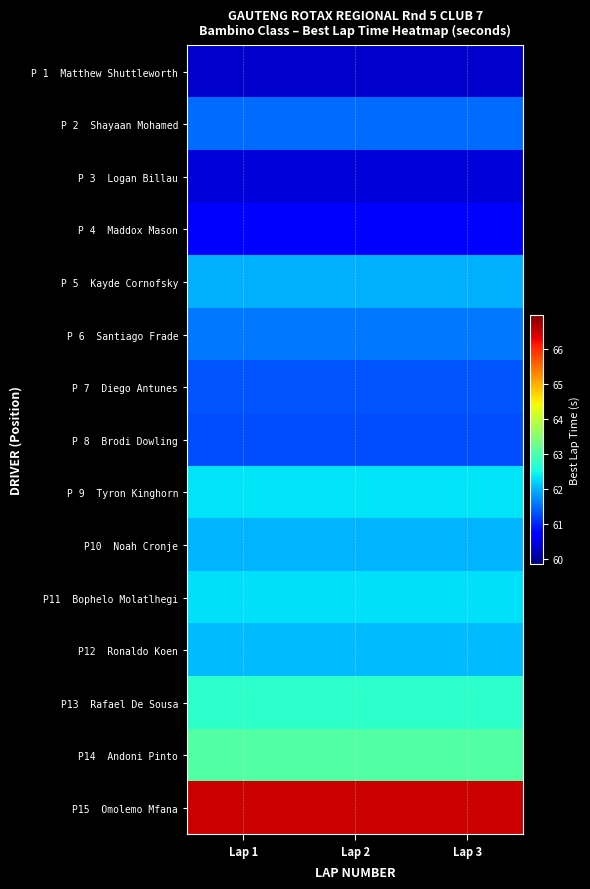

At which category is the sum across all series the highest?

Lap 1